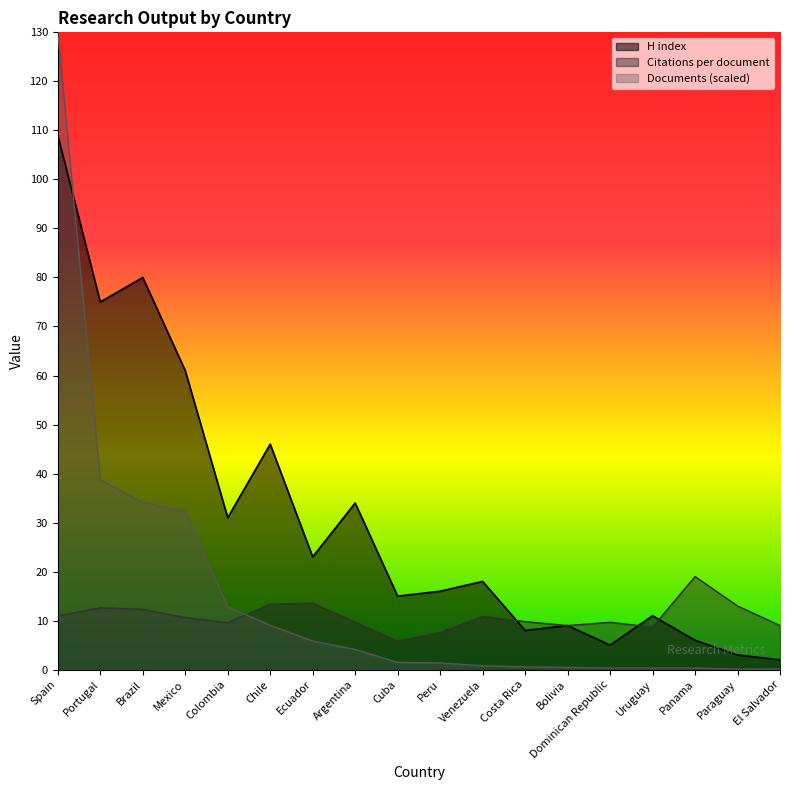

How many lines are shown in the chart?

3